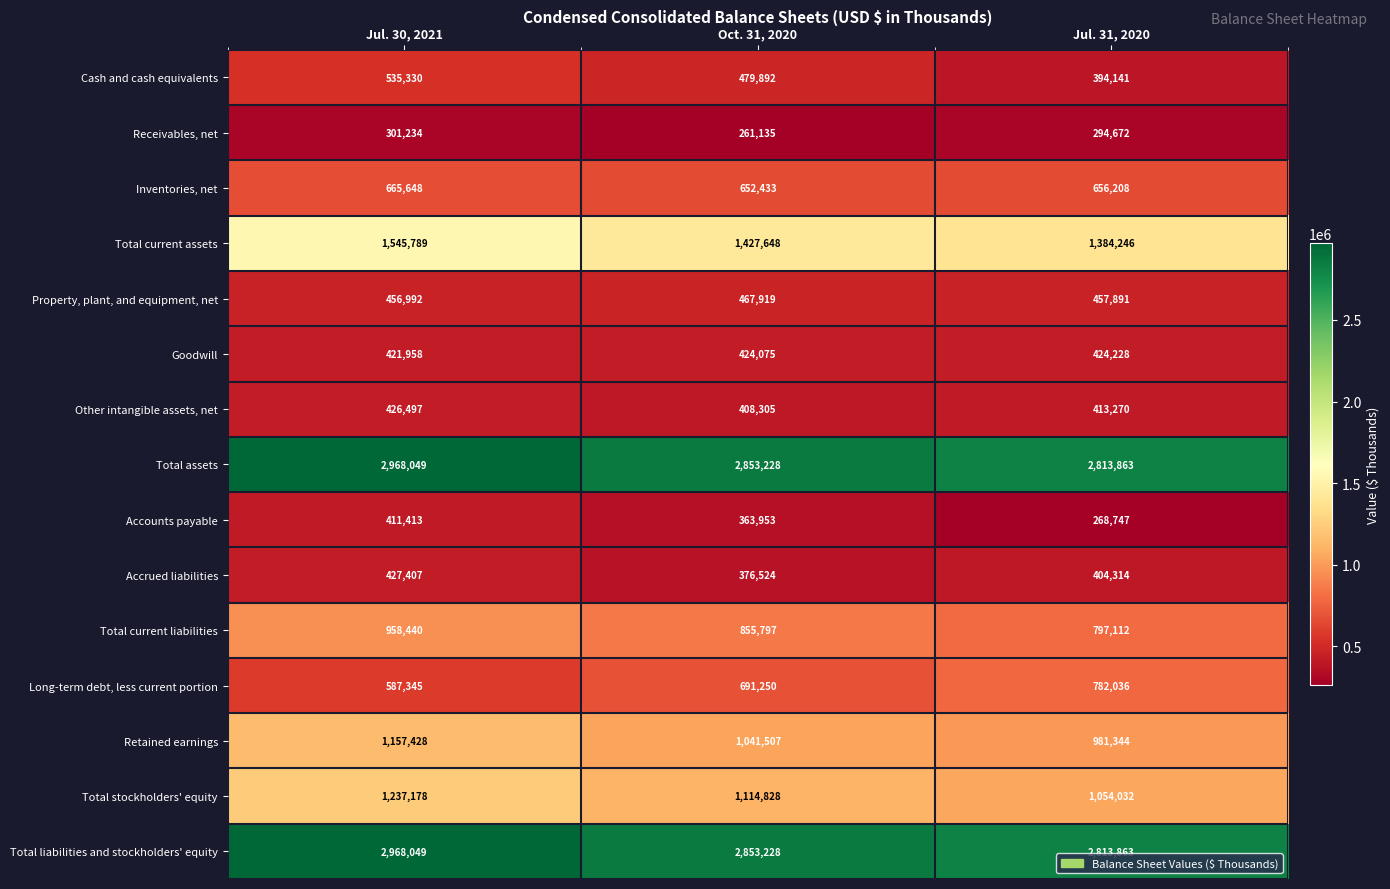

At how many categories does at least one series exceed 2318305?

3